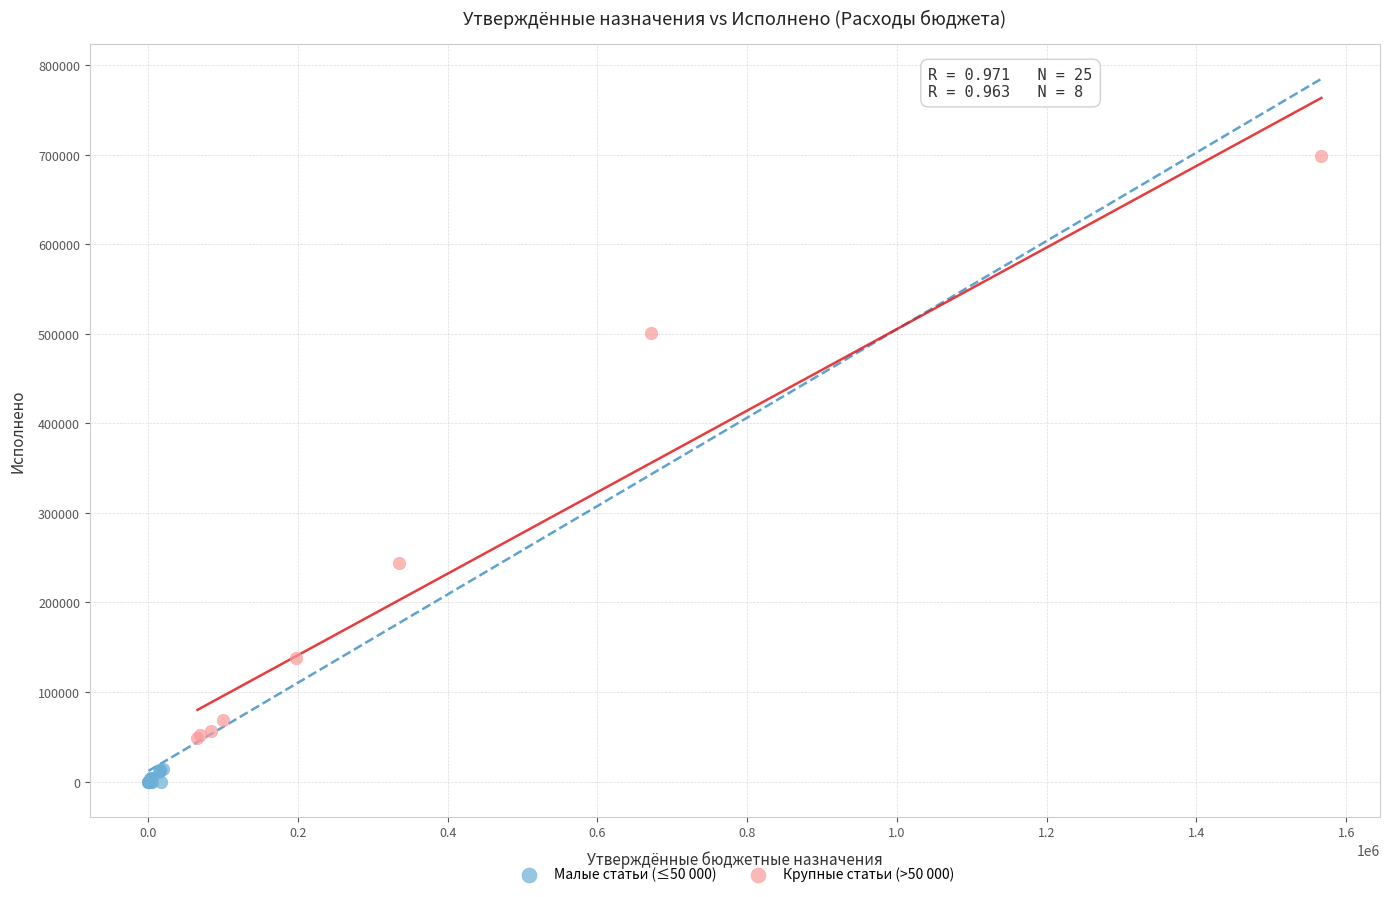

Which series reaches the maximum Y coordinate?

Крупные статьи (>50 000)